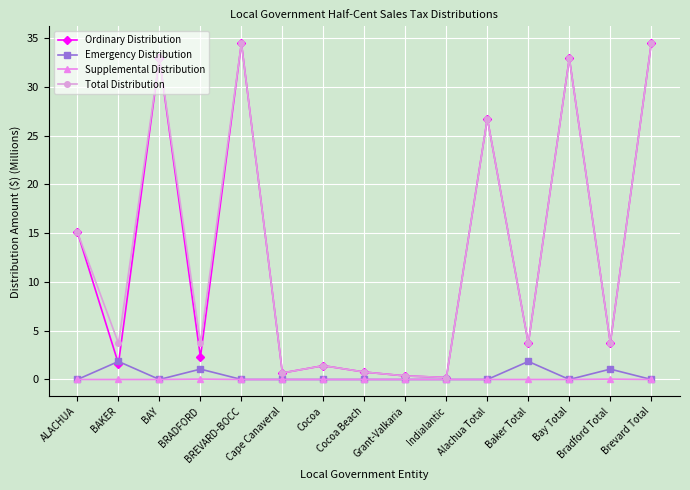

What is the label of the 15th point from the left?

Brevard Total